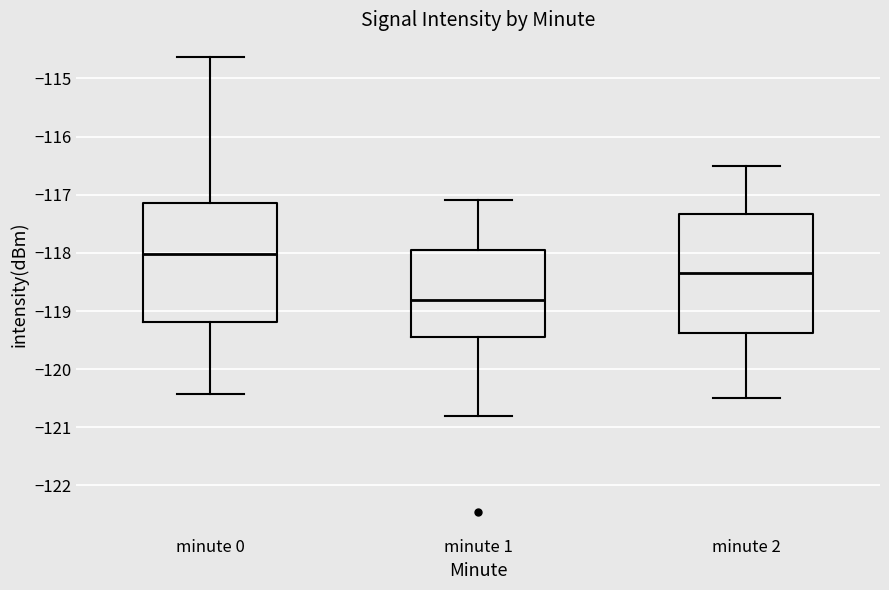

Reading left to right, transcribe this box plot: for each box, give where its median line is, the range the box spans, and where its two whiskers end, as read against the y-axis. The values are not printed on the chart, so give them approximately, as read against the axis.

minute 0: median -118.0, box -119.2 to -117.1, whiskers -120.4 to -114.6
minute 1: median -118.8, box -119.4 to -117.9, whiskers -120.8 to -117.1
minute 2: median -118.3, box -119.4 to -117.3, whiskers -120.5 to -116.5